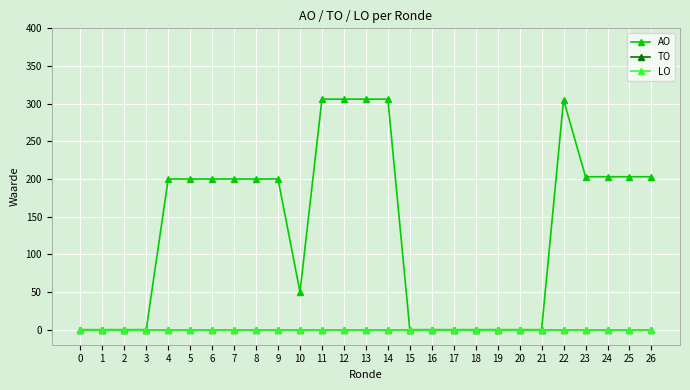

At which category is the sum across all series the highest?

11